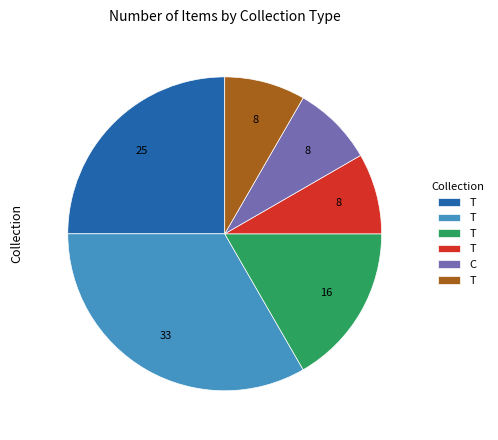

Is there any slice that represents more than half of the pie?

No